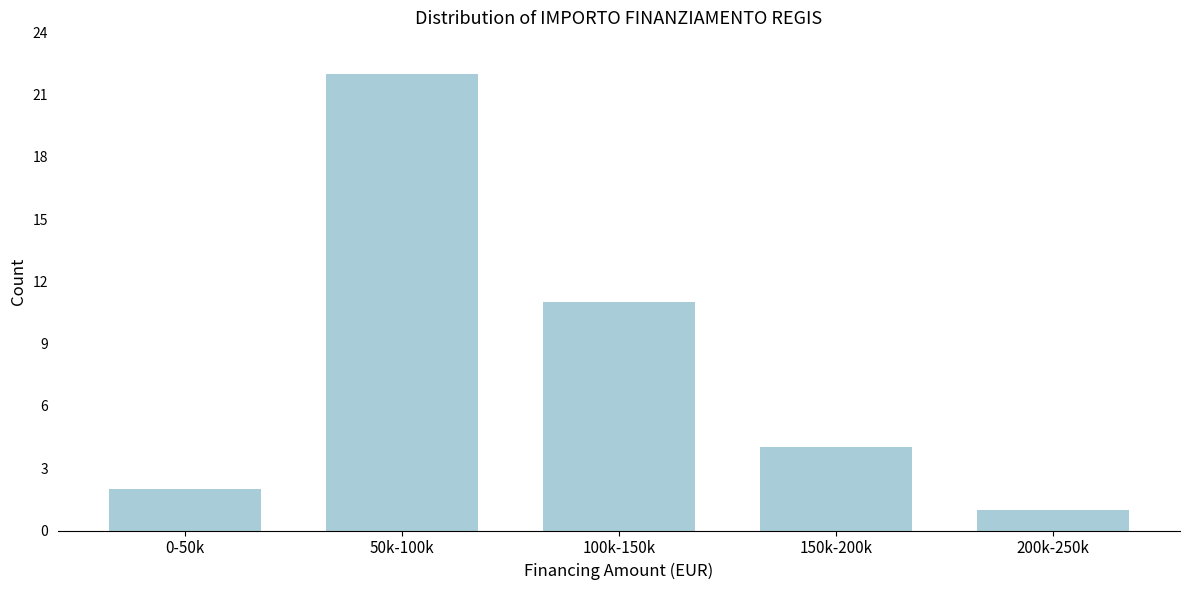

Reading left to right, transcribe all the data shown in this chart.

2	22	11	4	1